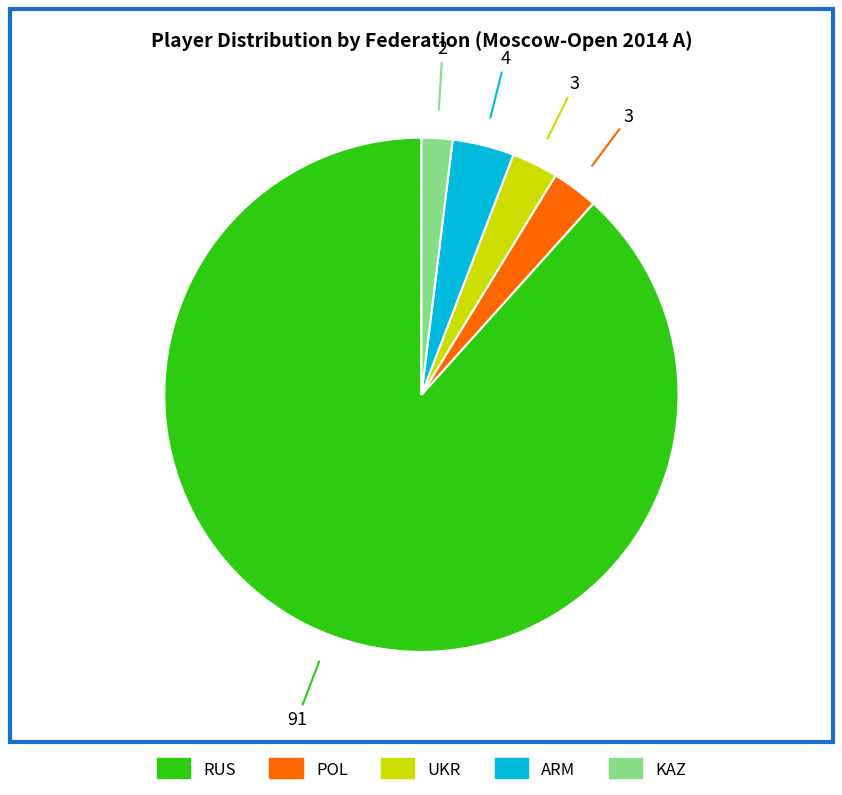

Does any single category account for the majority?

Yes